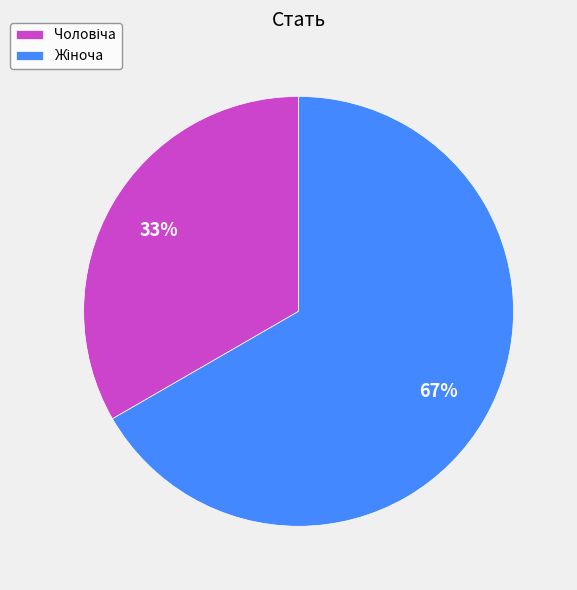

To the nearest percent, what is the average slice percentage?

50%